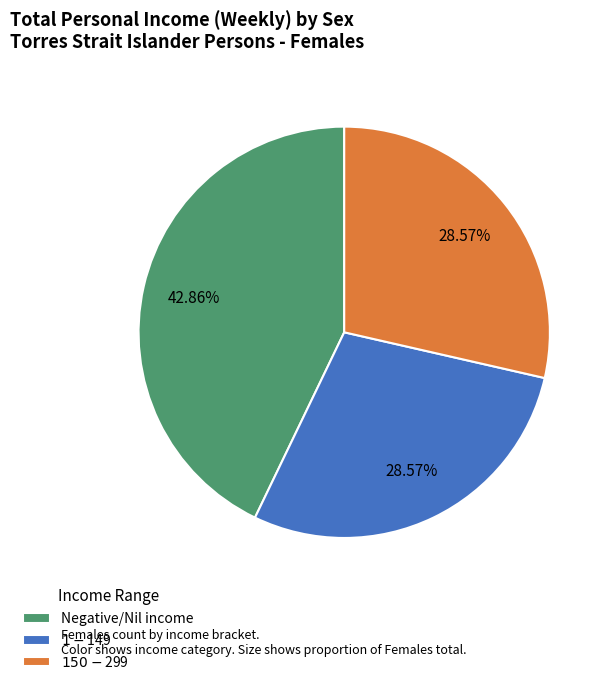

Combined, do $150-$299 and Negative/Nil income account for over 50%?

Yes